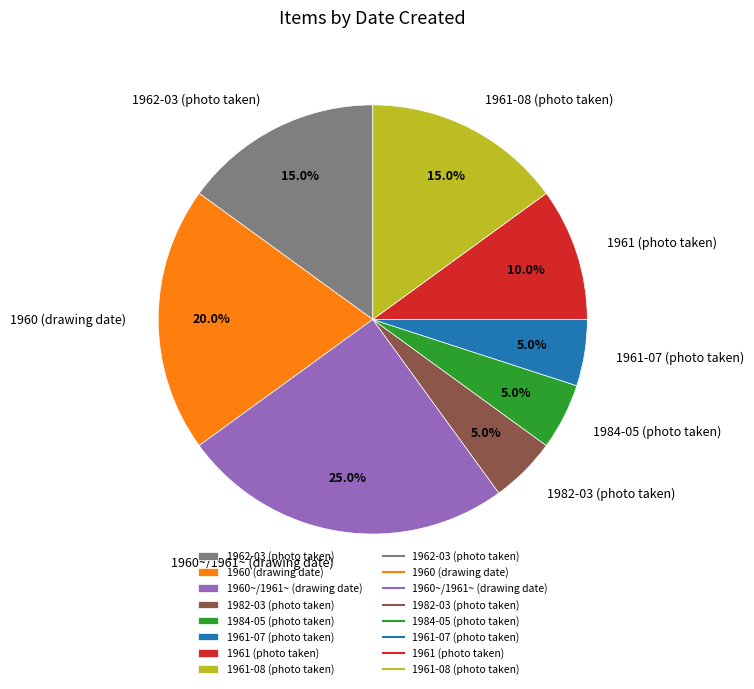

To the nearest percent, what is the average slice percentage?

12%